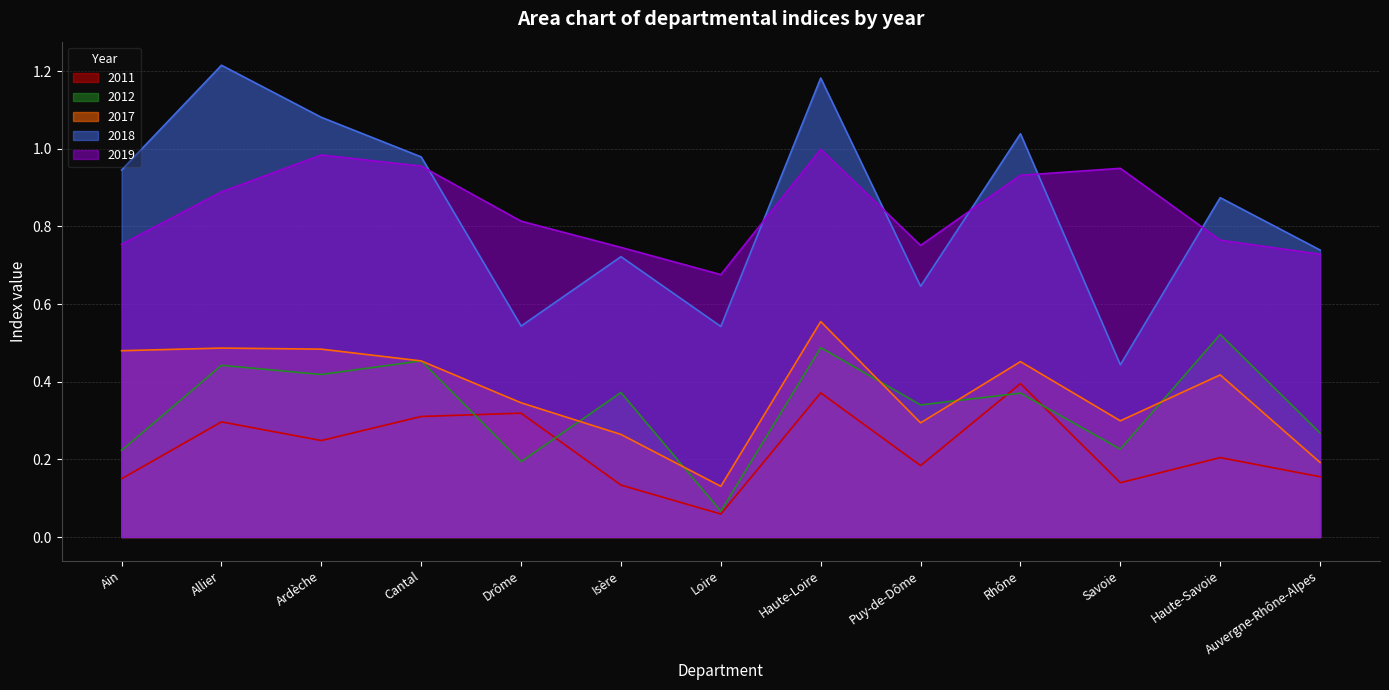

The 2018 series shows 1.0 at Rhône. True or false?

True